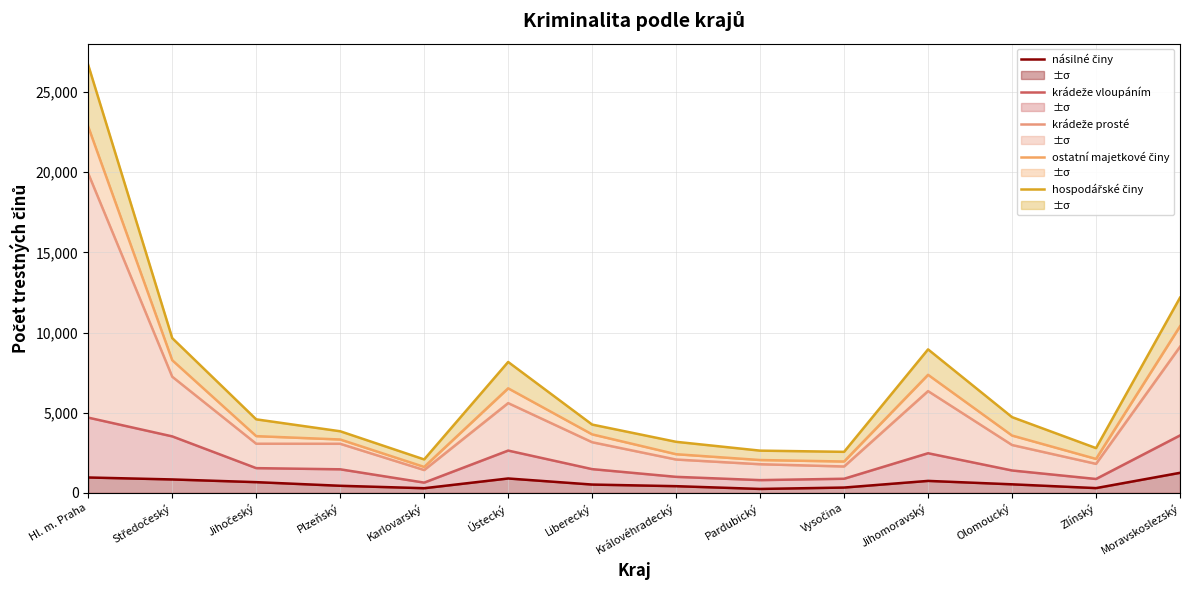

What is the value of the krádeže vloupáním point at the 6th from the left?

2640